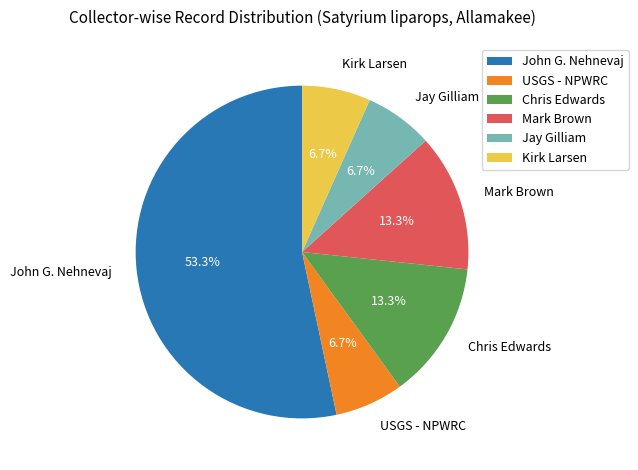

Do Mark Brown and Chris Edwards together represent more than half of the pie?

No